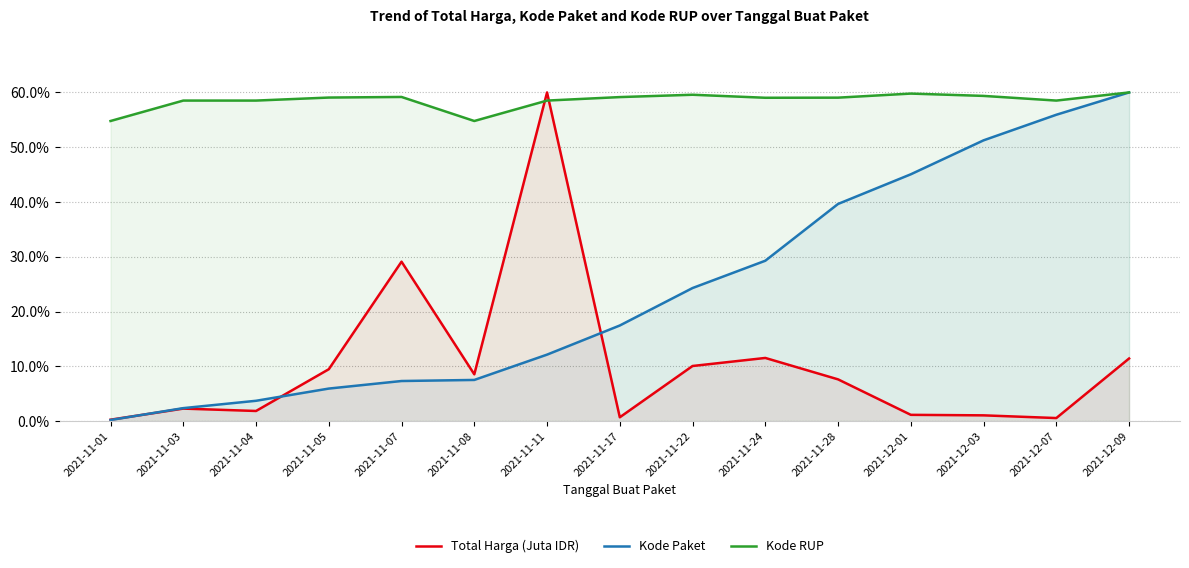

Which series has the widest spread of values?

Kode Paket